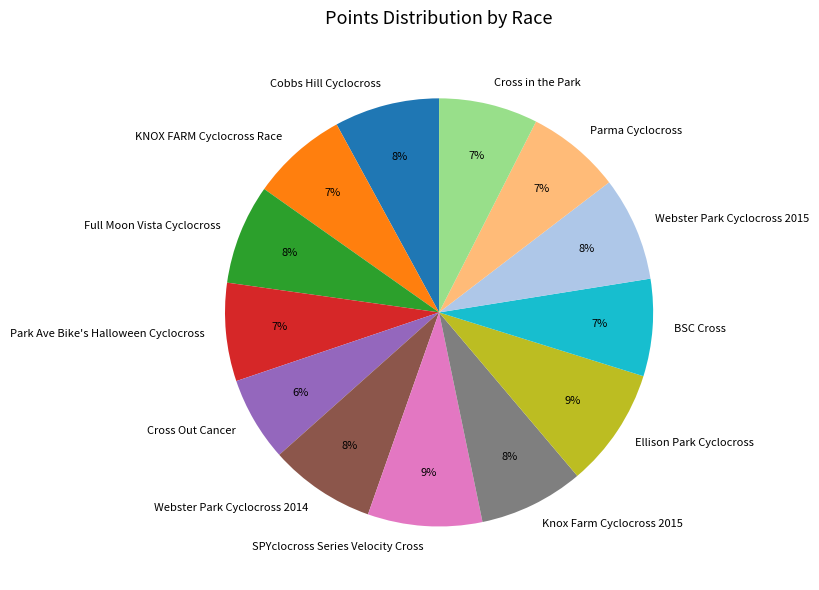

What is the ratio of the value at BSC Cross to the value at Park Ave Bike's Halloween Cyclocross?

1.0